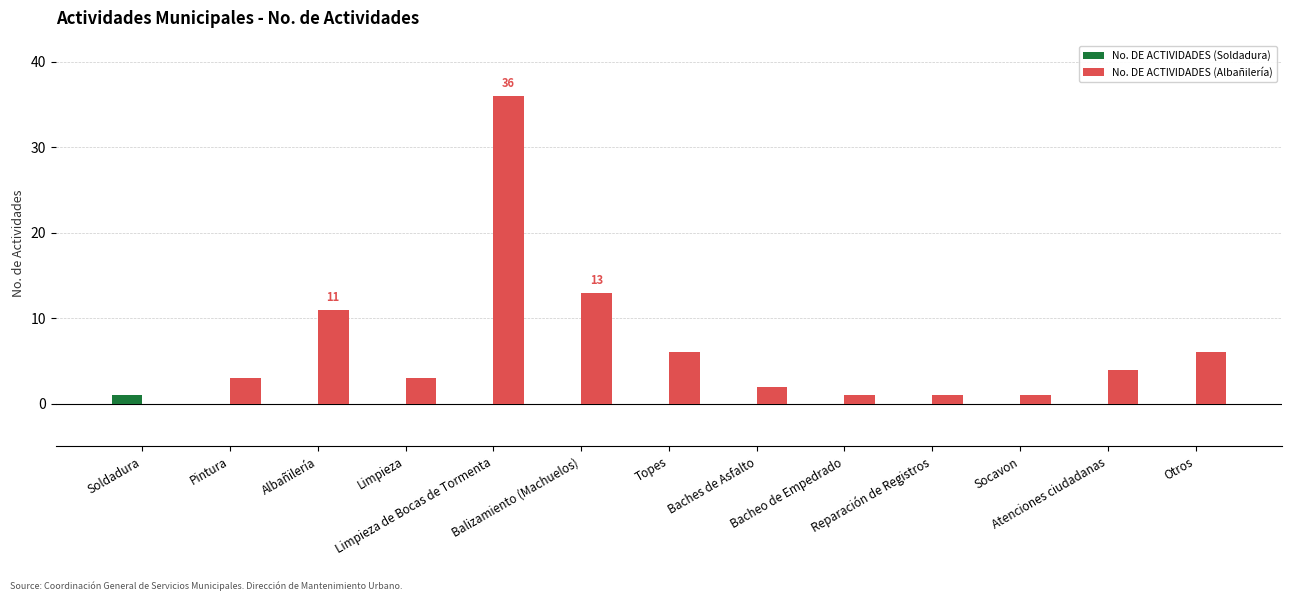

Reading left to right, transcribe all the data shown in this chart.

No. DE ACTIVIDADES (Soldadura): Soldadura=1	Pintura=0	Albañilería=0	Limpieza=0	Limpieza de Bocas de Tormenta=0	Balizamiento (Machuelos)=0	Topes=0	Baches de Asfalto=0	Bacheo de Empedrado=0	Reparación de Registros=0	Socavon=0	Atenciones ciudadanas=0	Otros=0
No. DE ACTIVIDADES (Albañilería): Soldadura=0	Pintura=3	Albañilería=11	Limpieza=3	Limpieza de Bocas de Tormenta=36	Balizamiento (Machuelos)=13	Topes=6	Baches de Asfalto=2	Bacheo de Empedrado=1	Reparación de Registros=1	Socavon=1	Atenciones ciudadanas=4	Otros=6